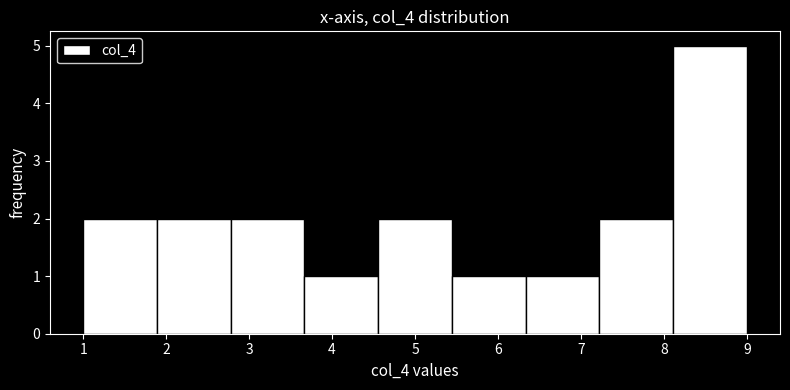

Reading left to right, list every bar in this chart as the range it spans on the x-axis followed by its height. Neither the bar edges nor the heights are printed on the chart, so give them approximately, as read against the axes.

1.0 to 1.9: 2
1.9 to 2.8: 2
2.8 to 3.7: 2
3.7 to 4.6: 1
4.6 to 5.4: 2
5.4 to 6.3: 1
6.3 to 7.2: 1
7.2 to 8.1: 2
8.1 to 9.0: 5